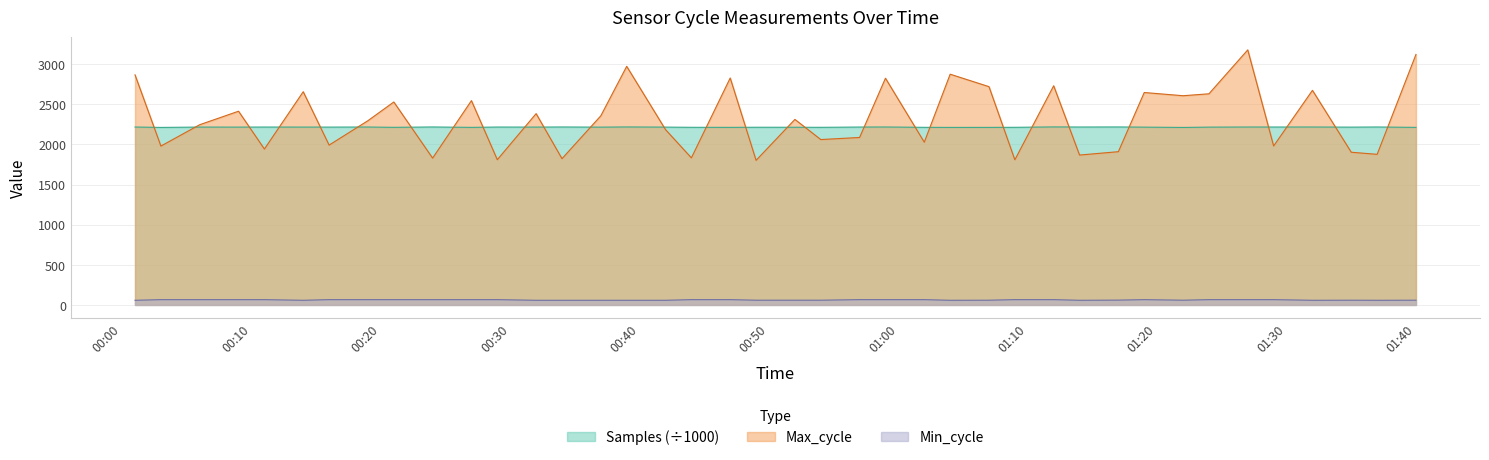

What is the average value of the Samples series?

2214.5